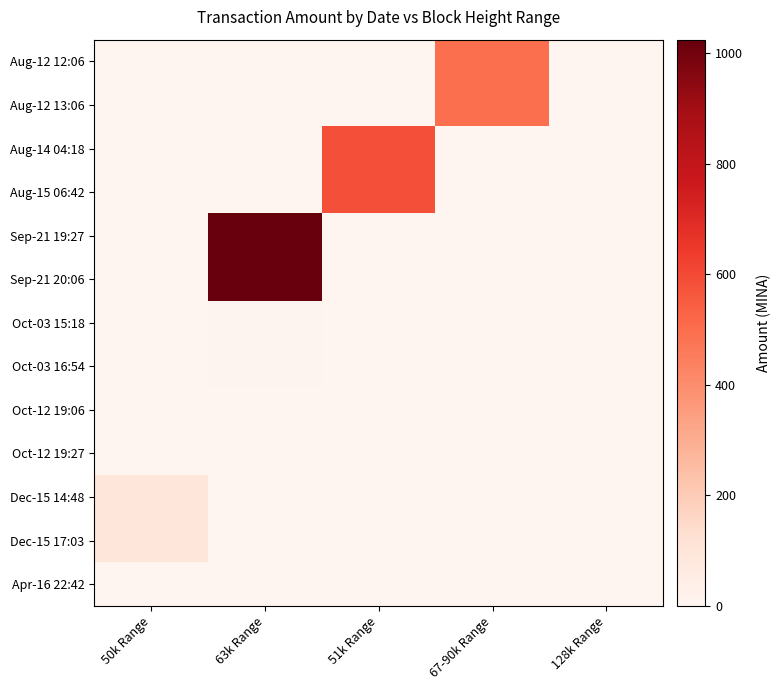

Count the number of categories in the chart.

5